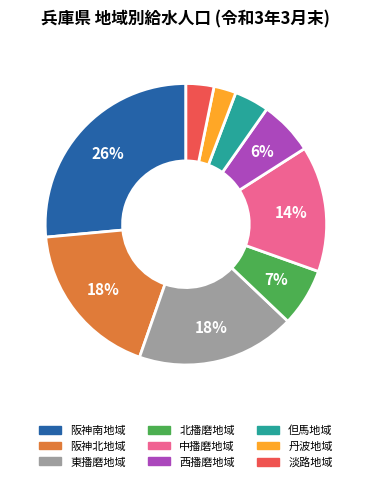

What is the ratio of the value at 北播磨地域 to the value at 阪神北地域?

0.4